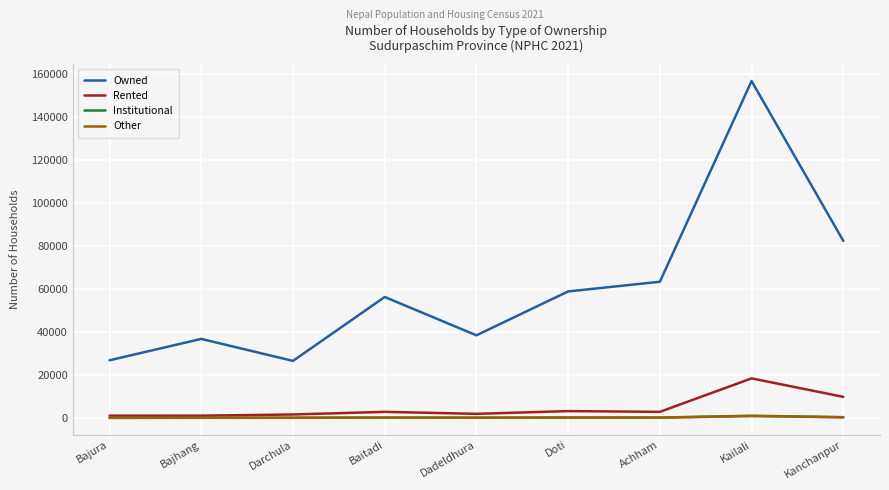

The Owned series shows 42556 at Achham. True or false?

False